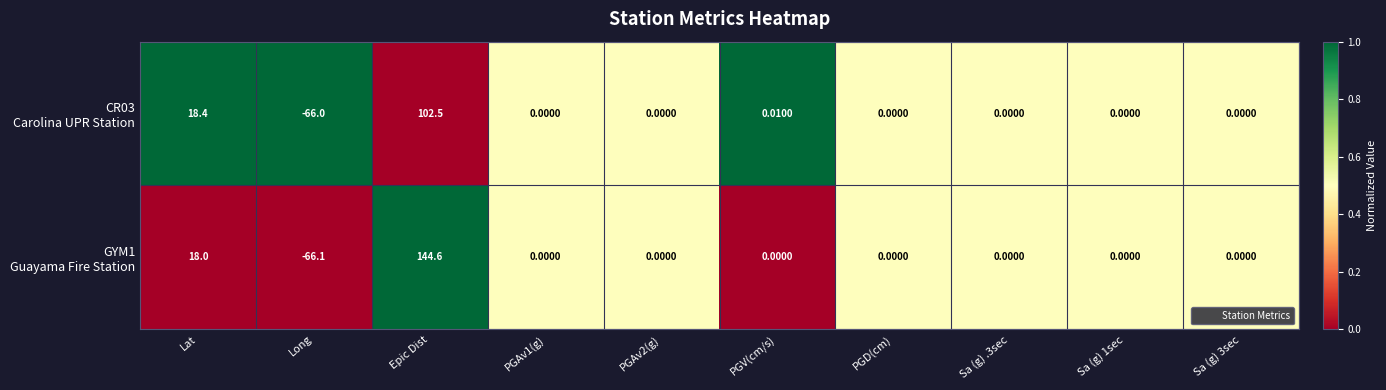

At which category is the sum across all series the highest?

Epic Dist